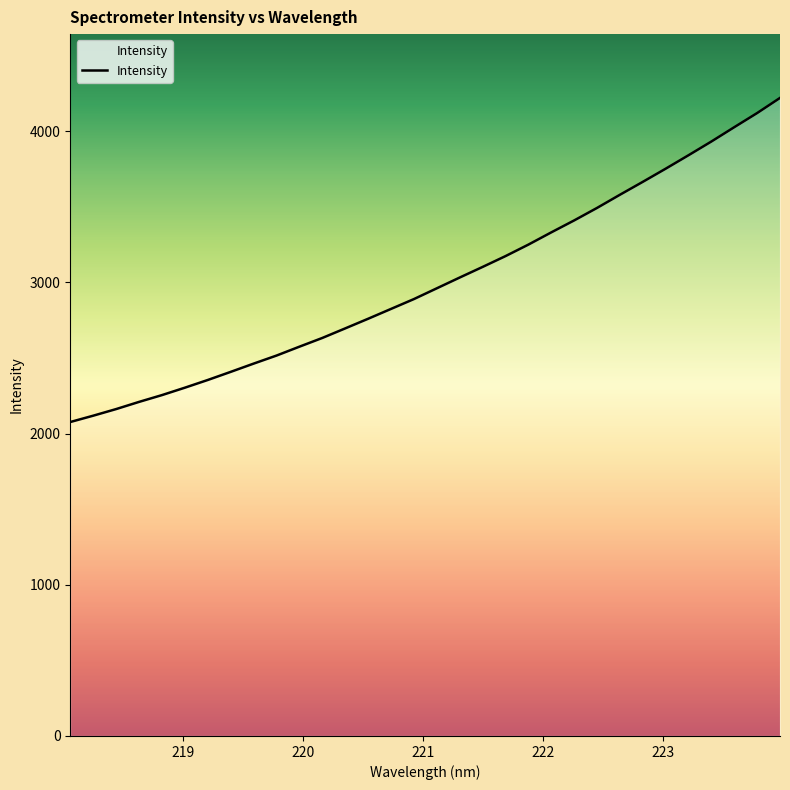

What is the difference between the maximum and minimum values?

2143.4